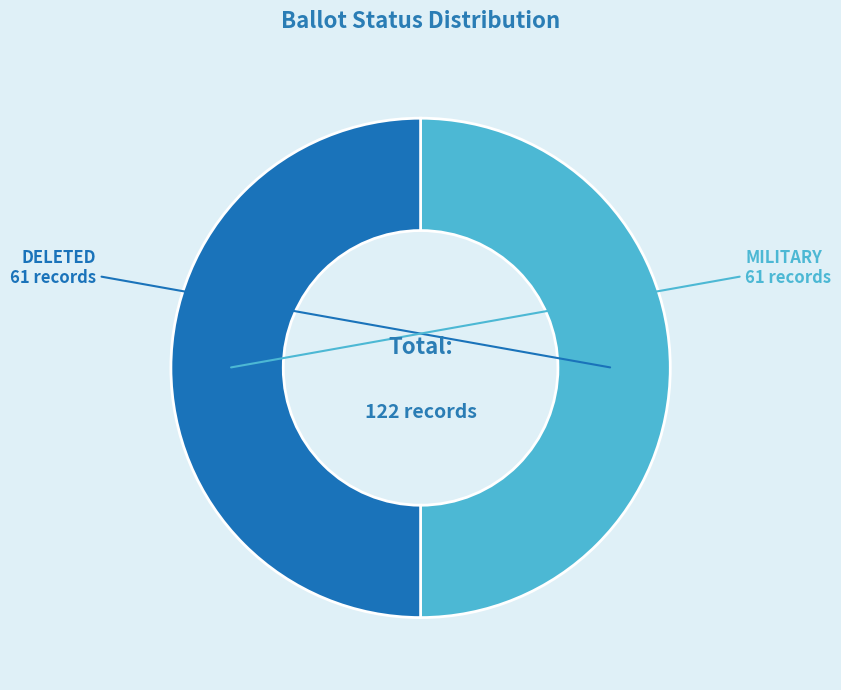

Is the sum of DELETED and MILITARY greater than half?

Yes